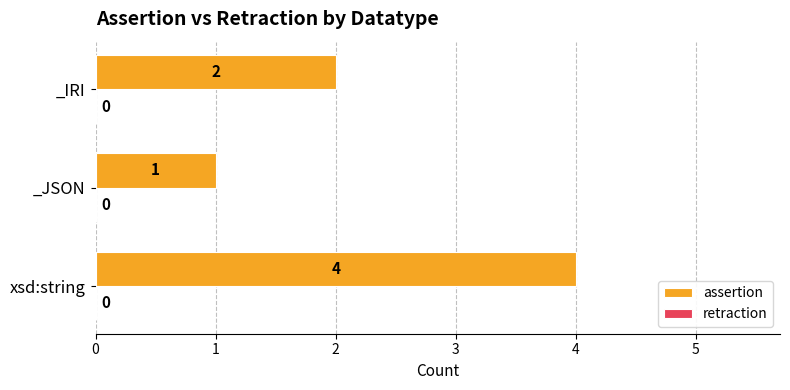

What is the difference between the maximum and minimum values?

3